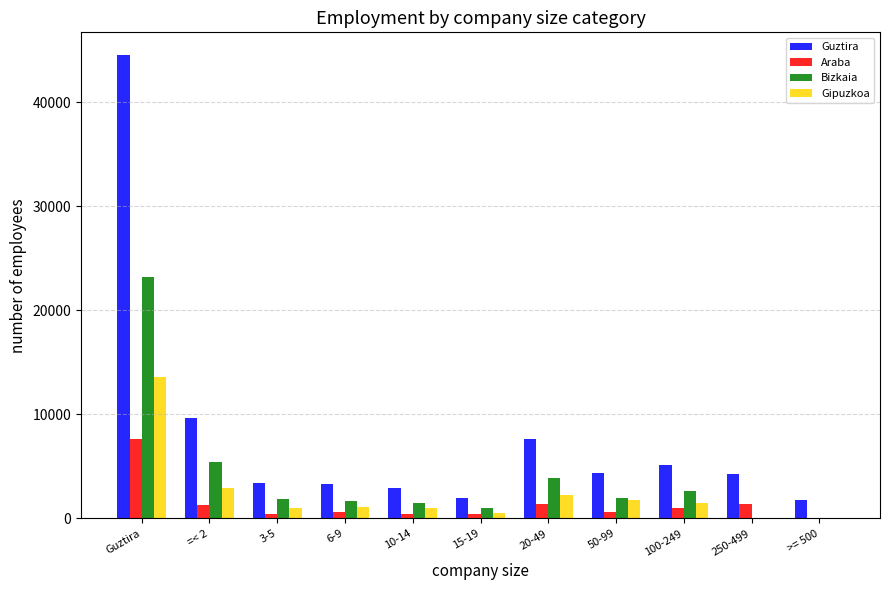

At which category is the sum across all series the highest?

Guztira